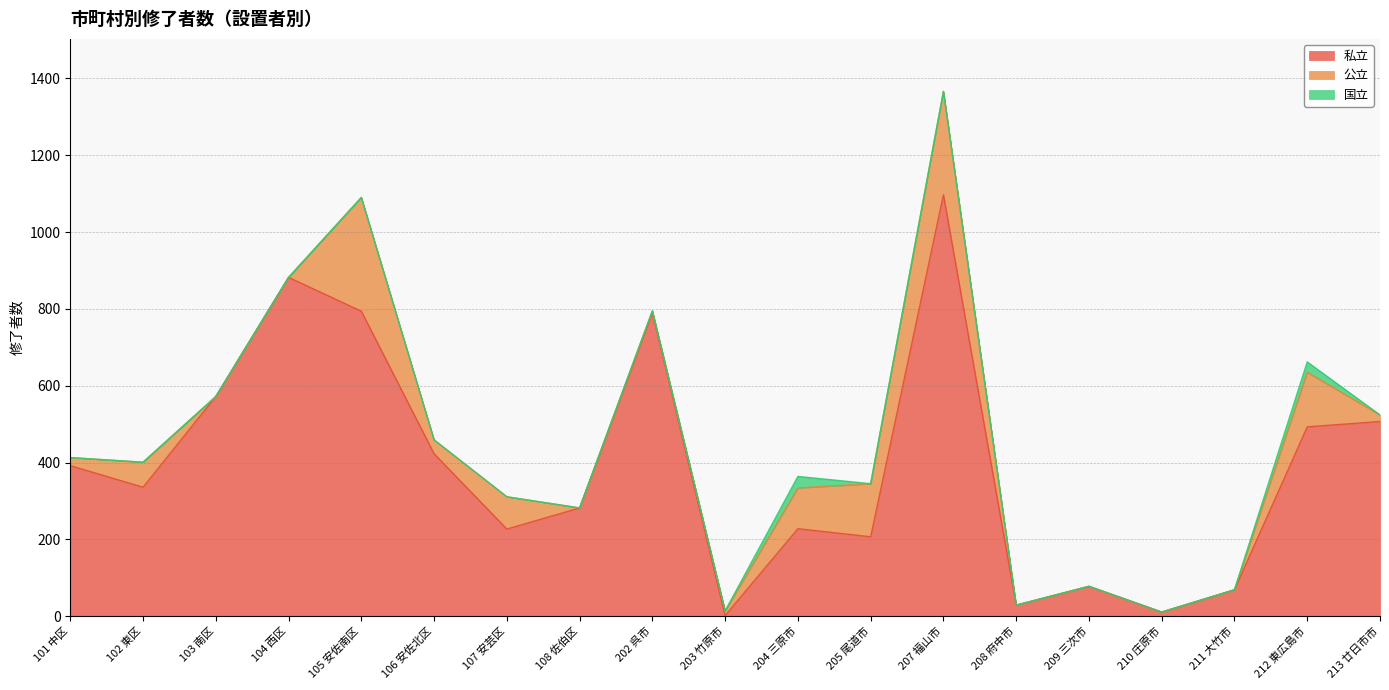

What is the label of the 8th point from the right?

205 尾道市